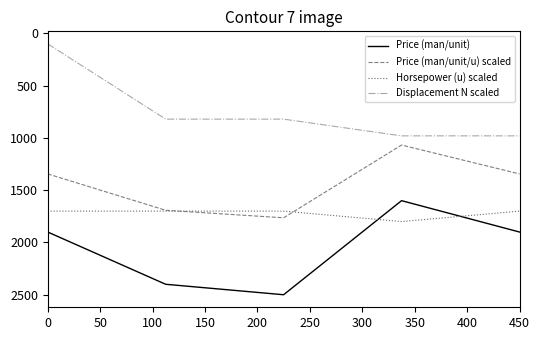

What is the minimum value shown in the chart?

100